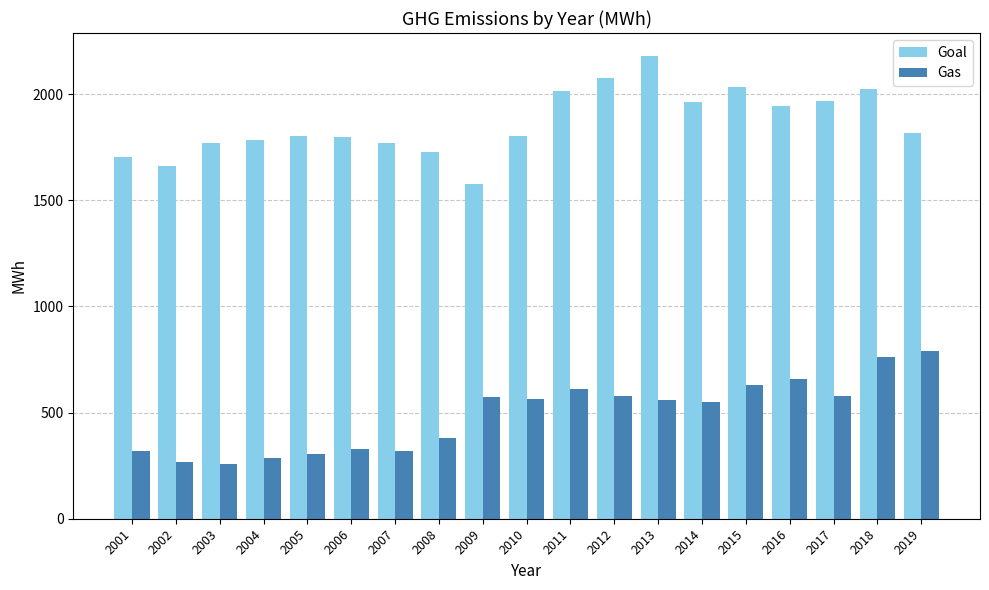

Where does the Goal series first go above 1801?

2005